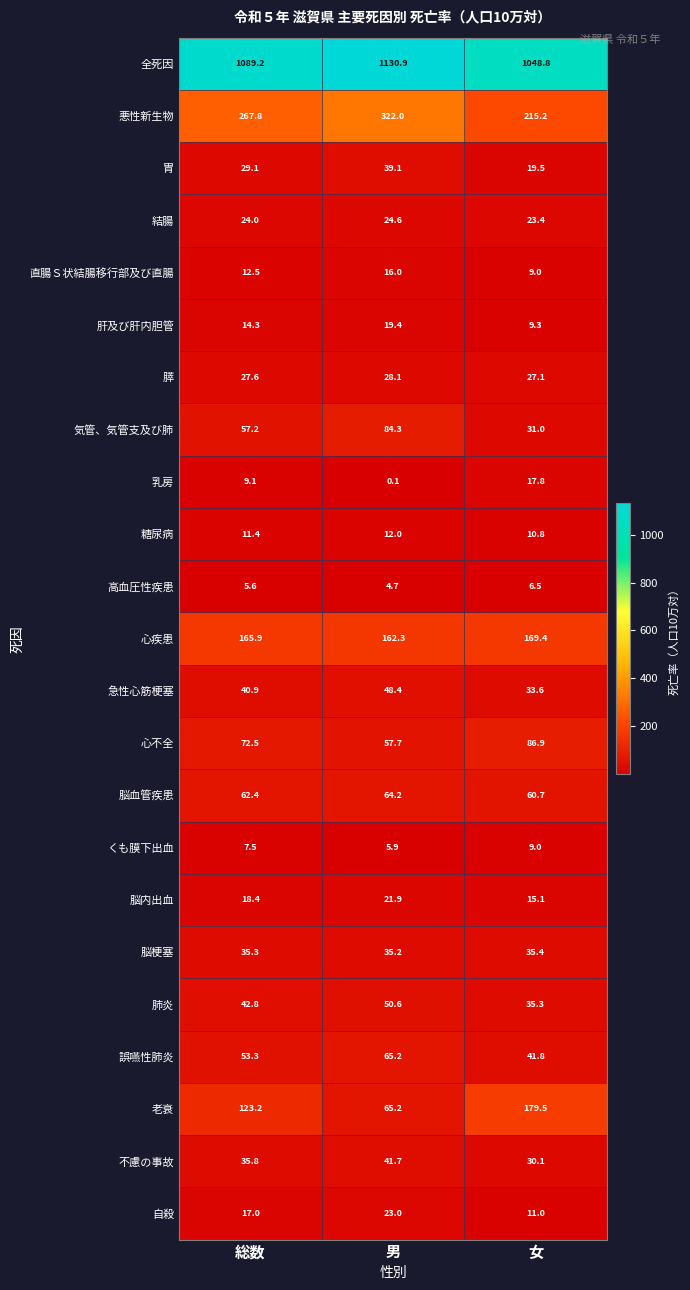

How many distinct data groups are displayed?

23